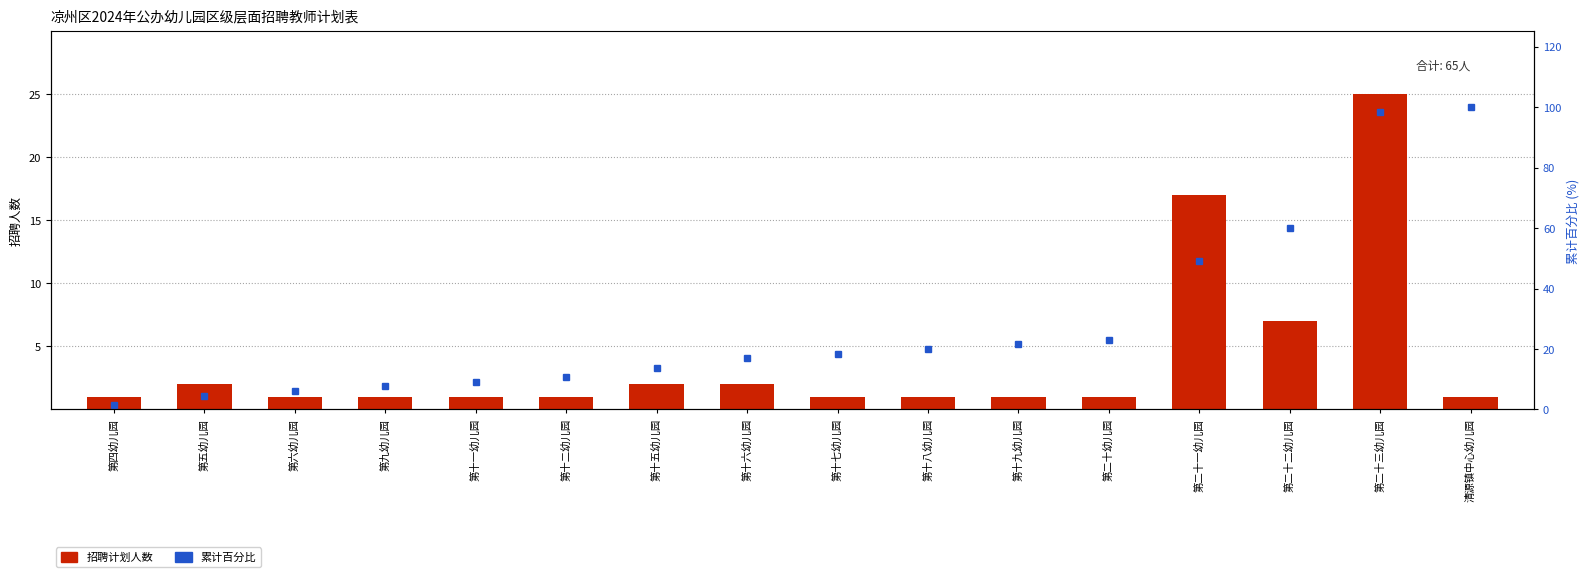

Which series has the largest total across all categories?

累计百分比